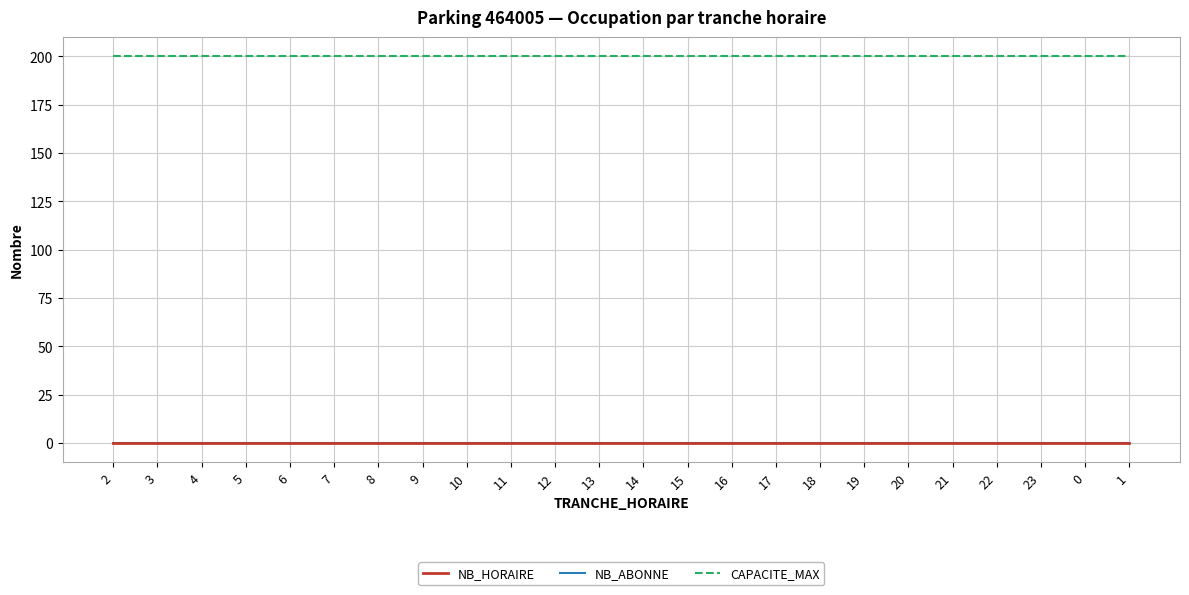

What is the difference between the highest and lowest values at 14?

200